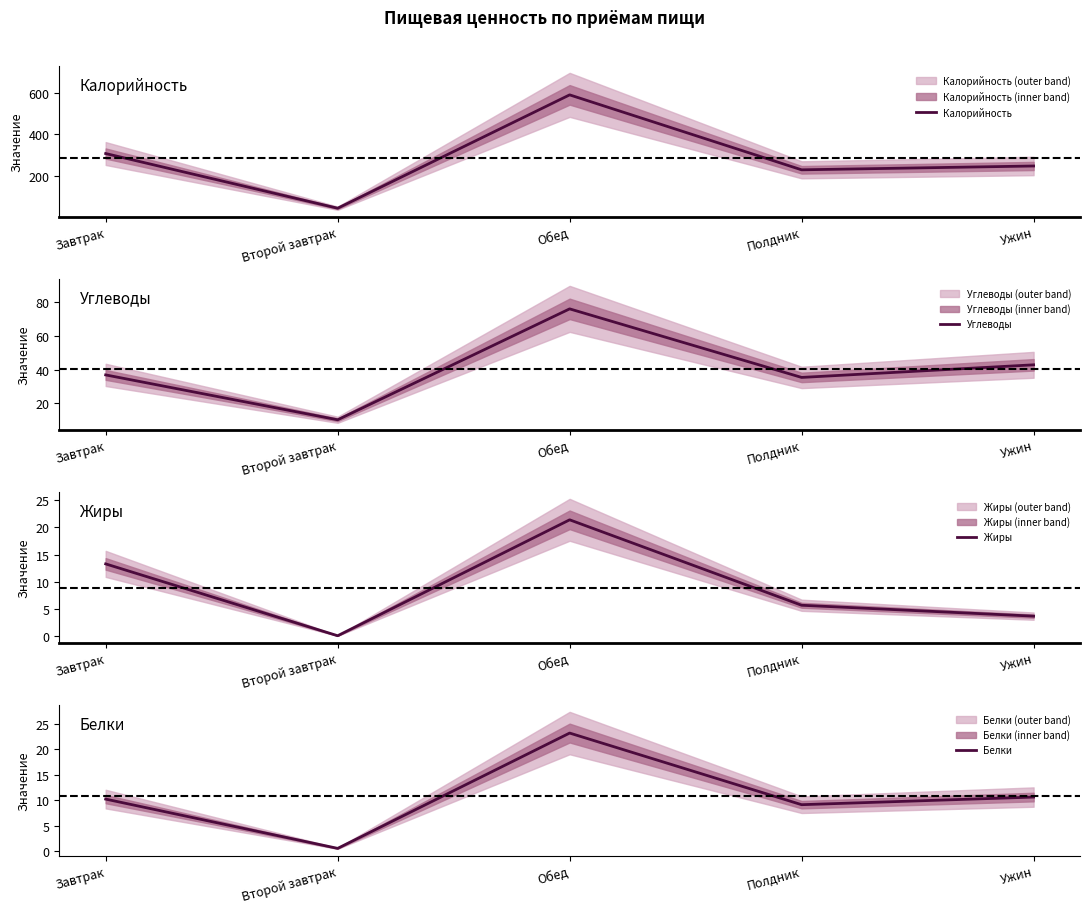

What is the total value across all series at Полдник?

279.0